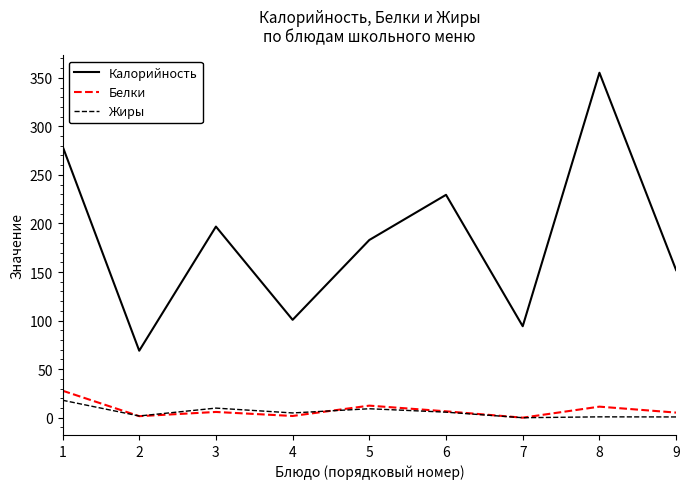

At which category is the sum across all series the highest?

8